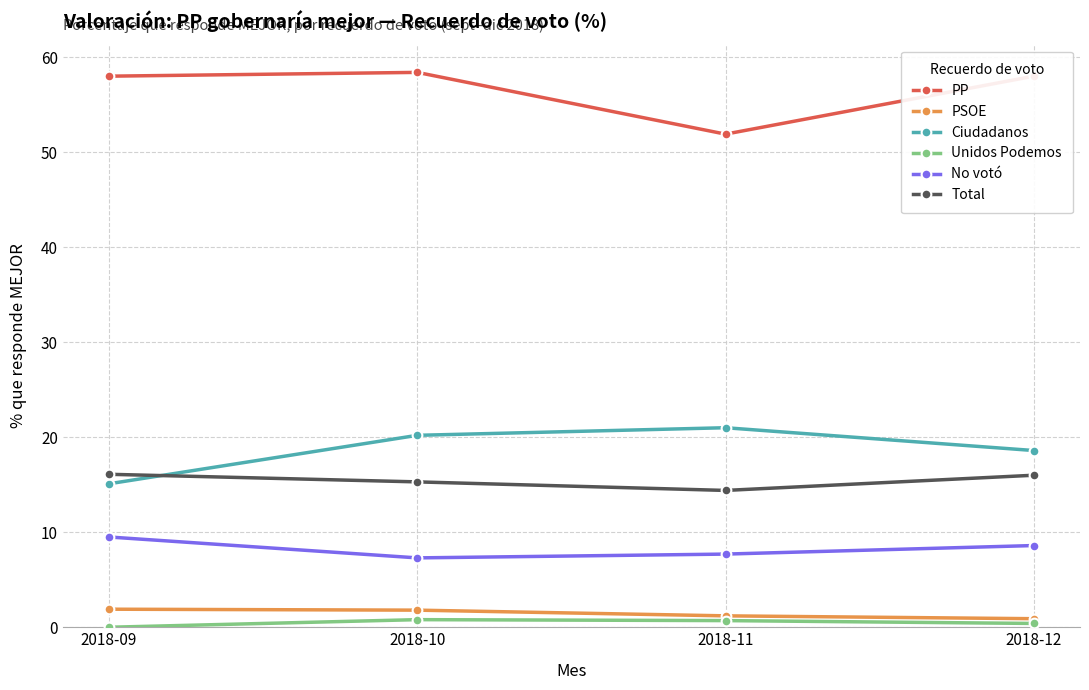

The value of Total at 2018-09 is 16.1. True or false?

True